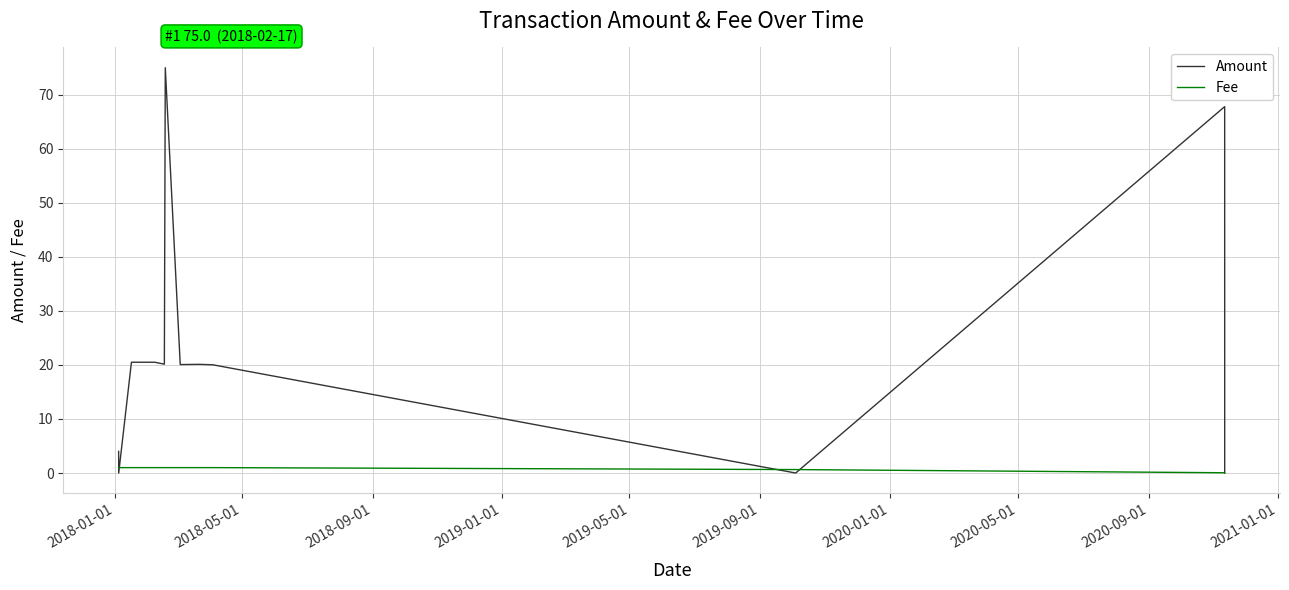

Which series has the largest range (max minus min)?

Amount